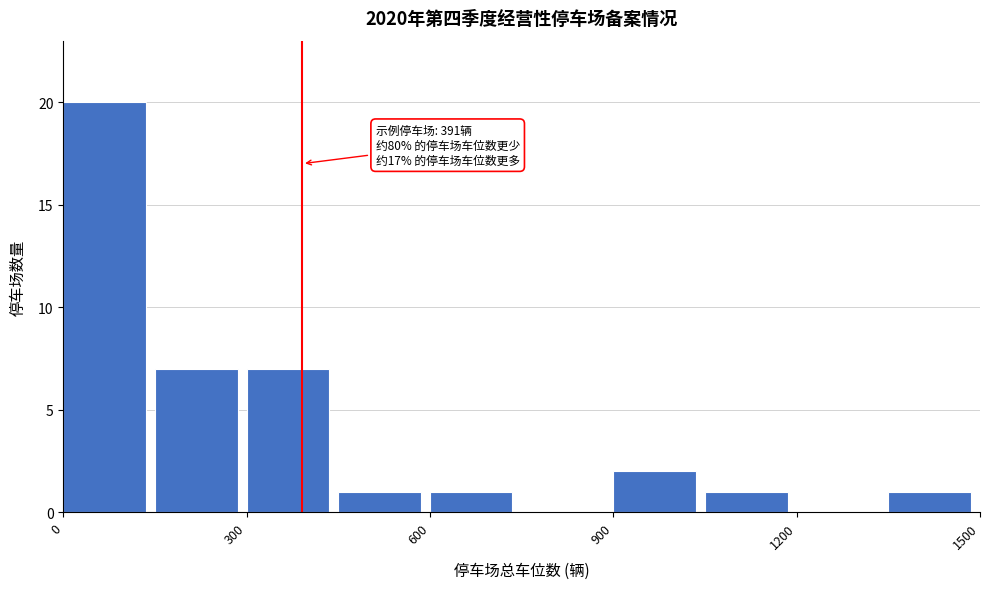

Read against the x-axis, roughly where is the centre of the tallest bar?

50